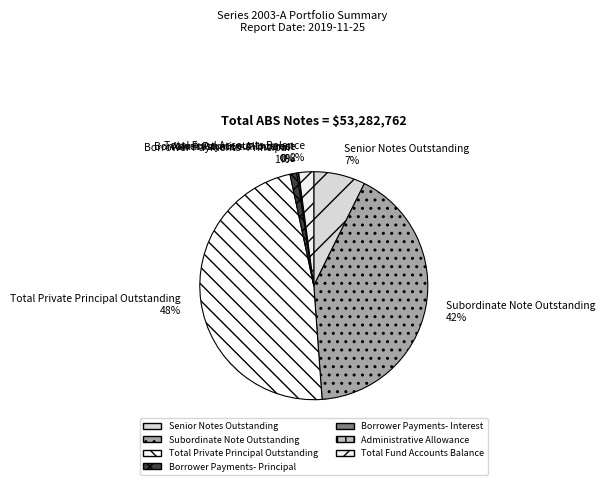

Is it true that Borrower Payments- Principal is 1% of the pie?

True